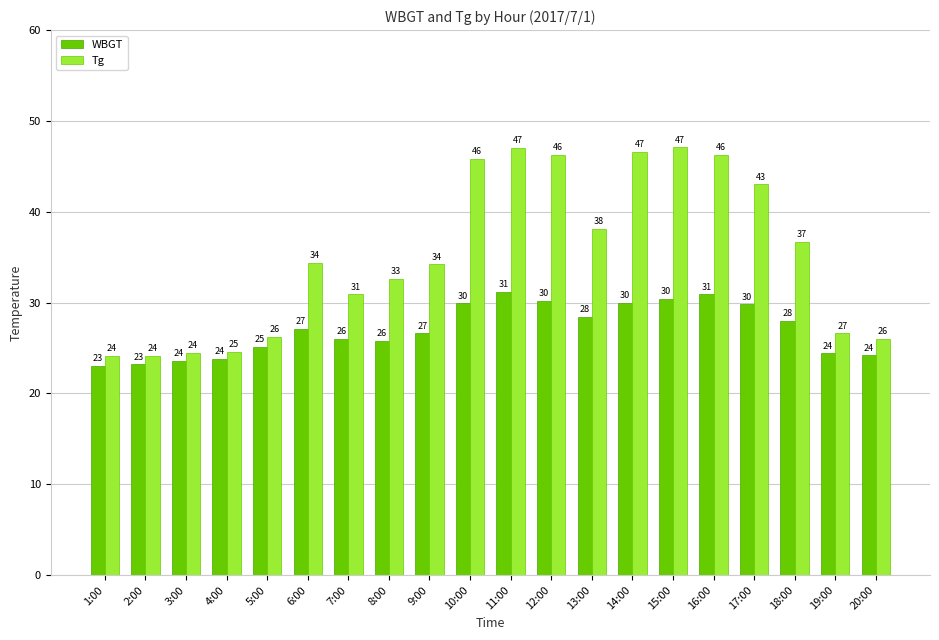

What is the sum of the Tg values at 1:00 and 17:00?

67.1